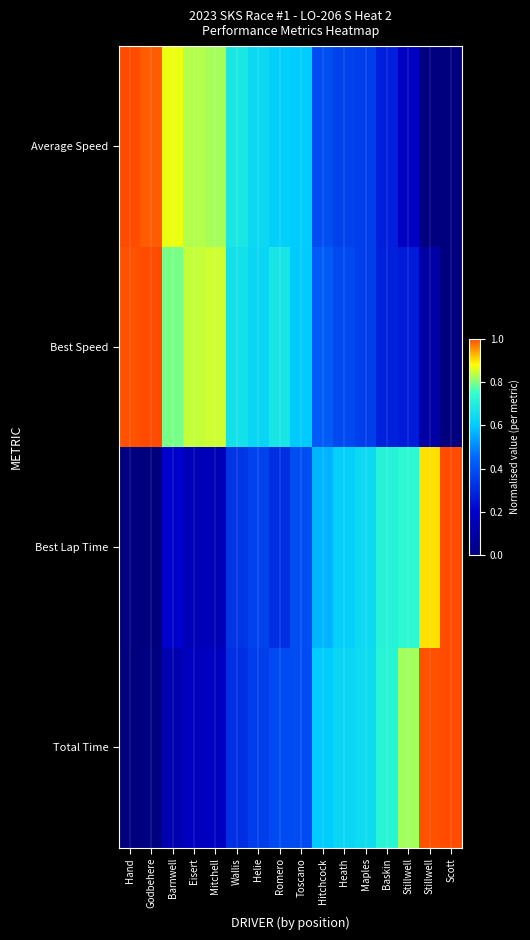

Count the number of data series in this chart.

4